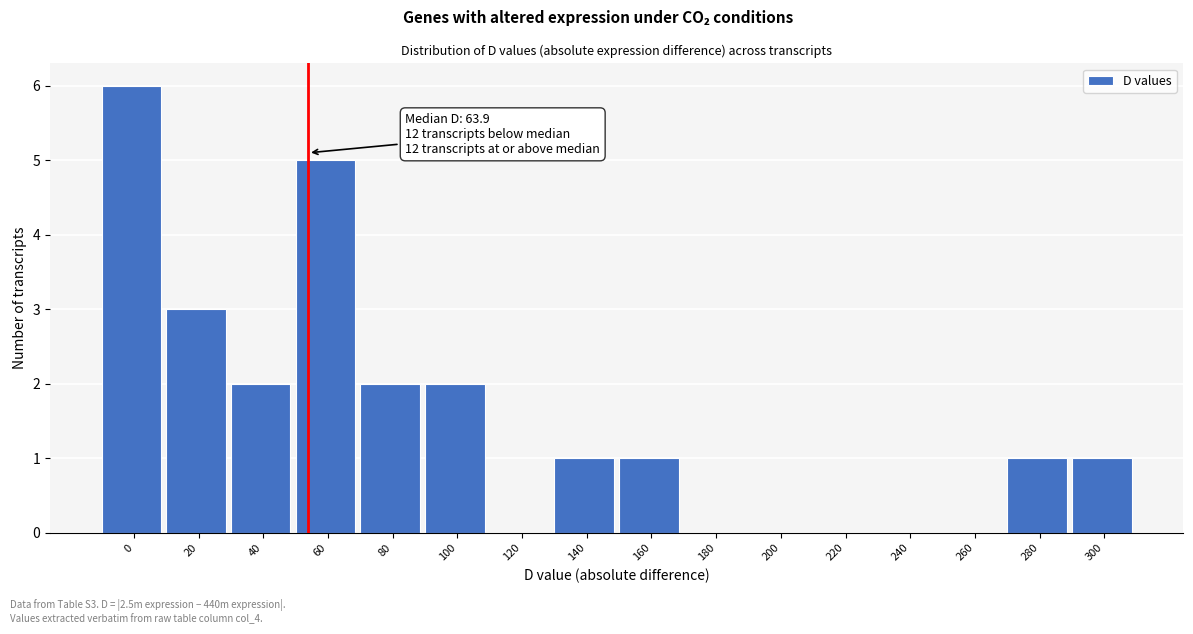

Reading left to right, extract all data points from this chart.

0=6	20=3	40=2	60=5	80=2	100=2	120=0	140=1	160=1	180=0	200=0	220=0	240=0	260=0	280=1	300=1